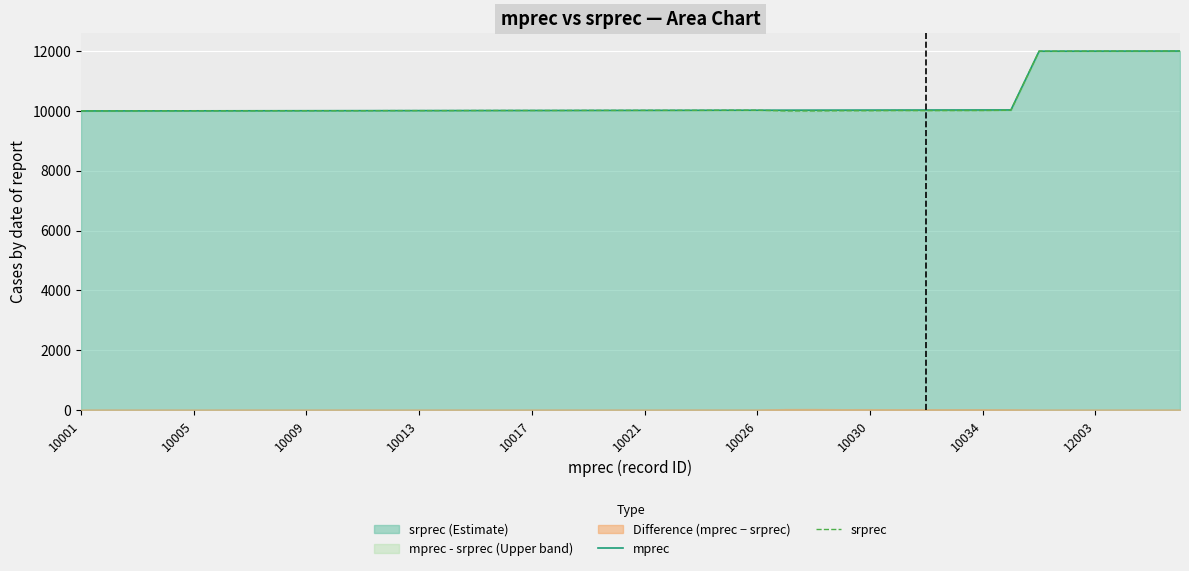

True or false: srprec (Estimate) has a value of 10012 at 10013.

True